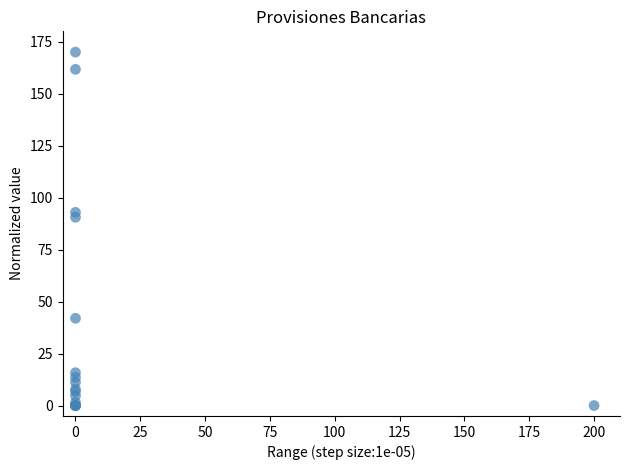

What Y value in the scatter plot is closest to 85?

90.6